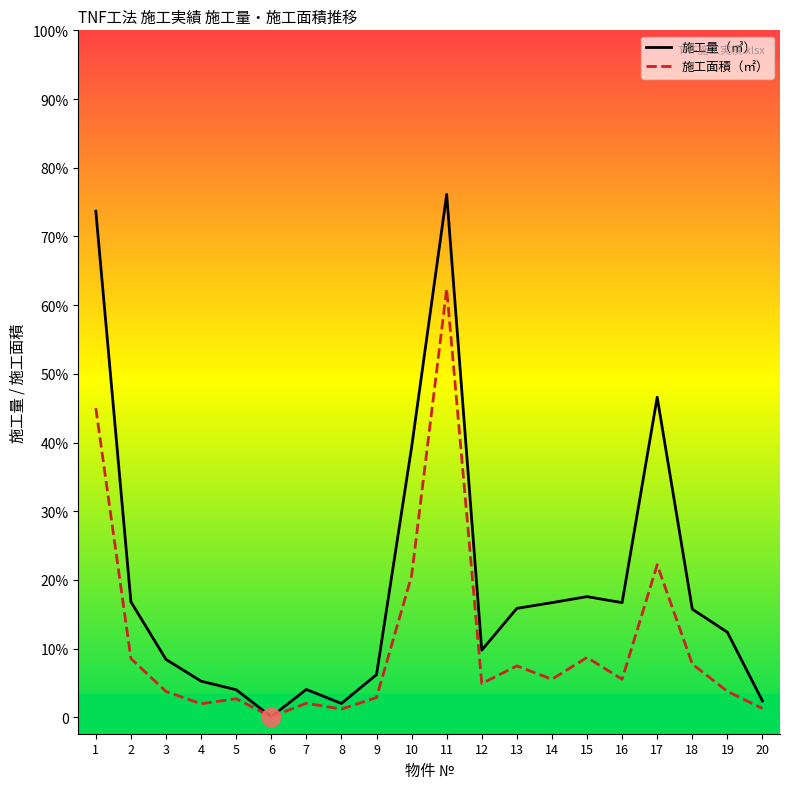

What is the total value across all series at 4?

1521